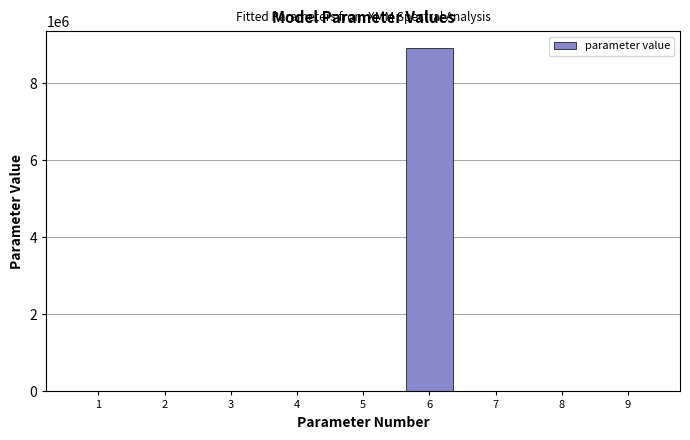

What is the maximum value shown in the chart?

8903060.0